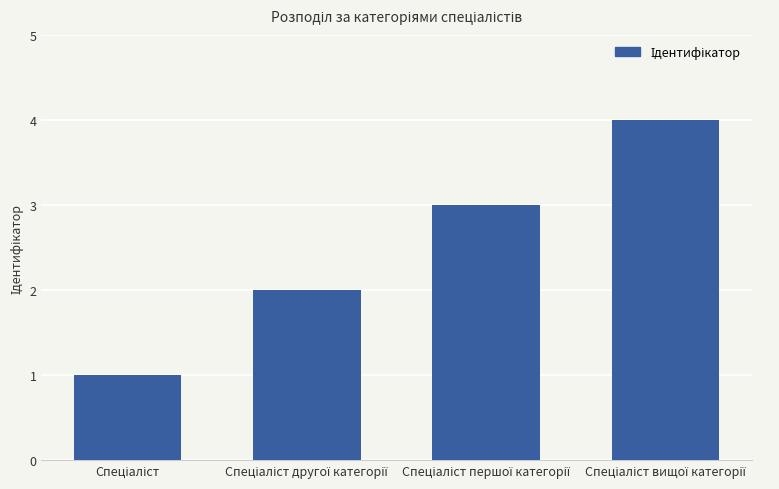

What is the sum of all values?

10